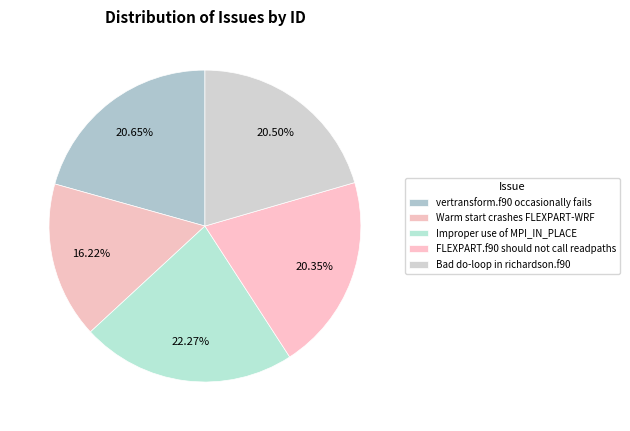

Which slice is the largest?

Improper use of MPI_IN_PLACE